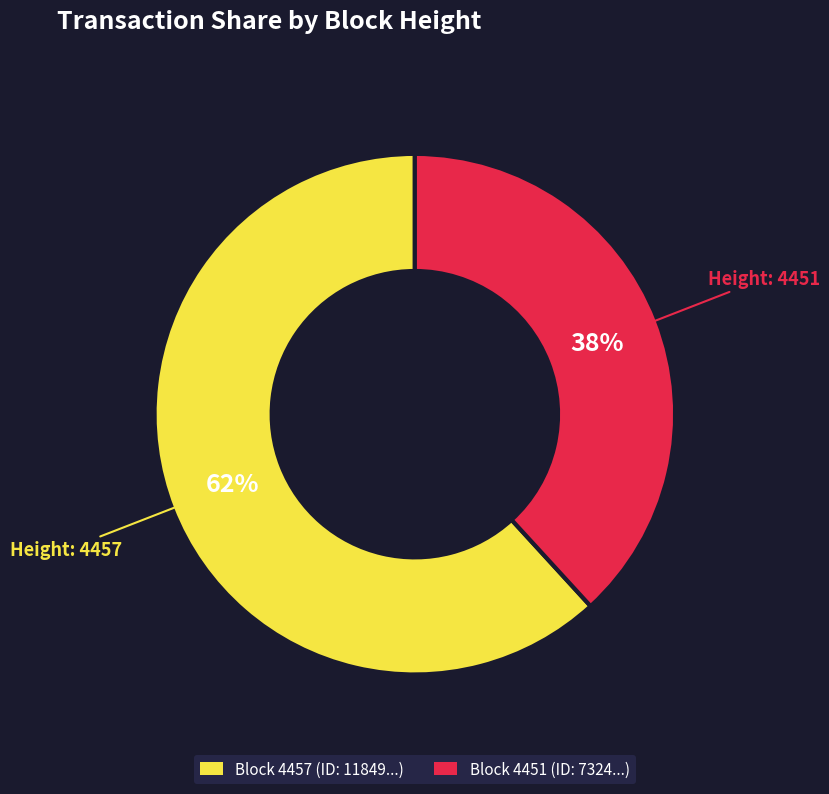

Is there any slice that represents more than half of the pie?

Yes